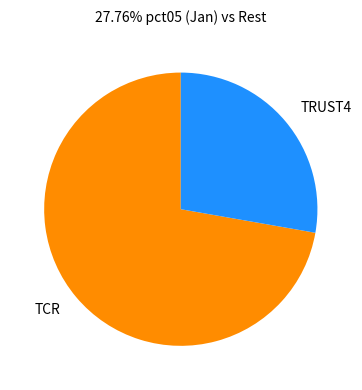

Combined, do TCR and TRUST4 account for over 50%?

Yes